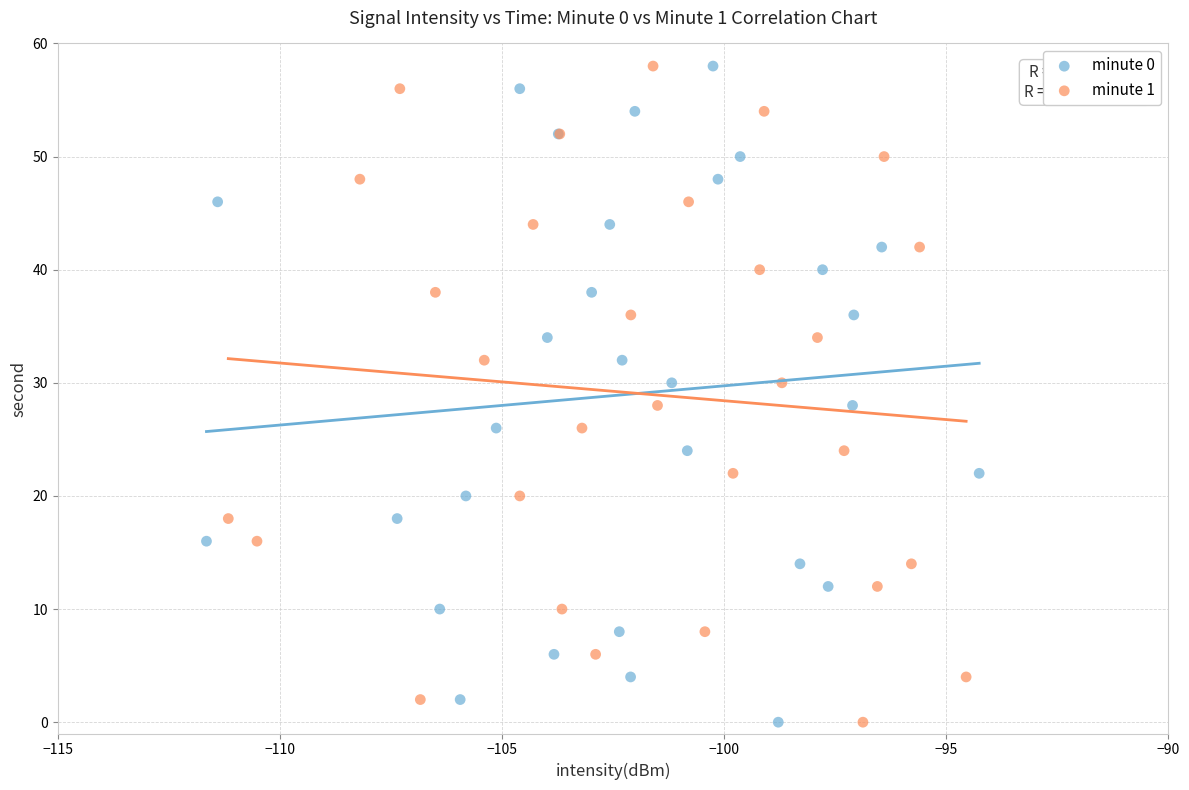

What are all the series names shown in the legend?

minute 0, minute 1